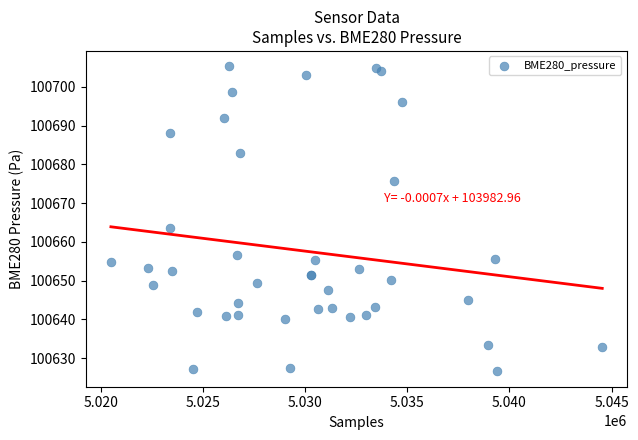

What Y value in the scatter plot is closest to 100665?

100663.7